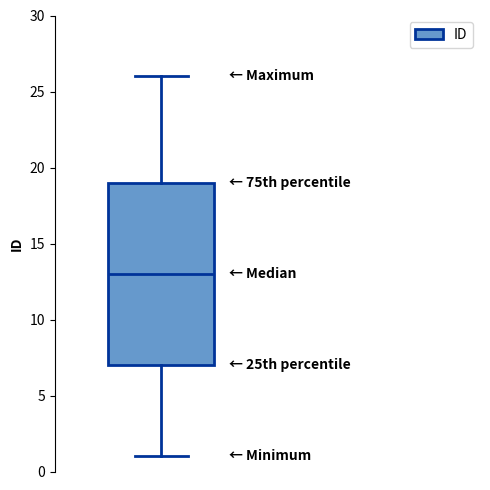

Transcribe this box plot: give where the median line is, the range the box spans, and where the two whiskers end, as read against the y-axis. The values are not printed on the chart, so give them approximately, as read against the axis.

median 13, box 7 to 19, whiskers 1 to 26